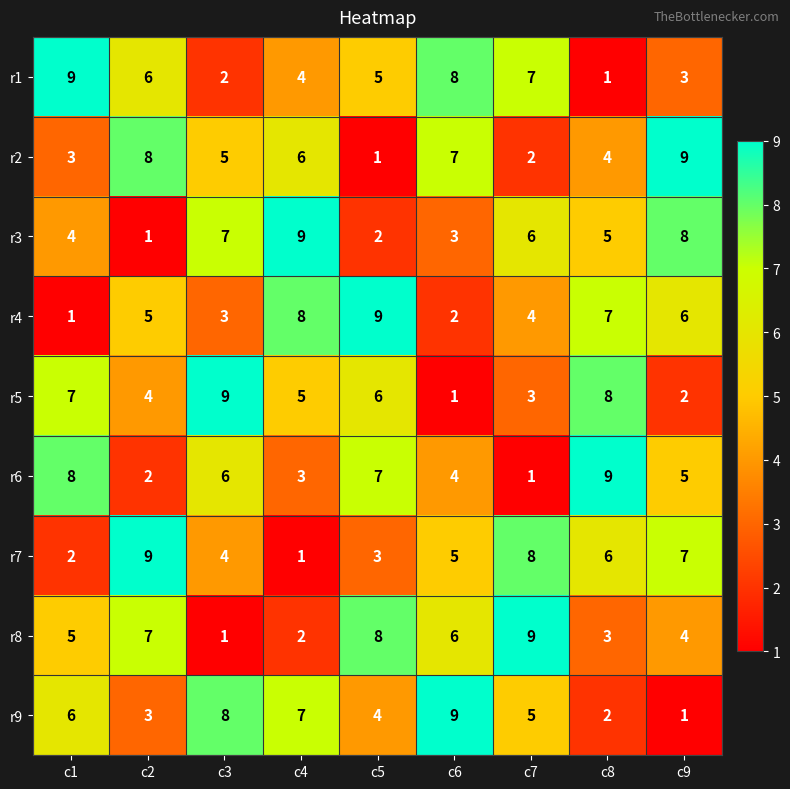

Which category has the lowest value in the r7 series?

c4